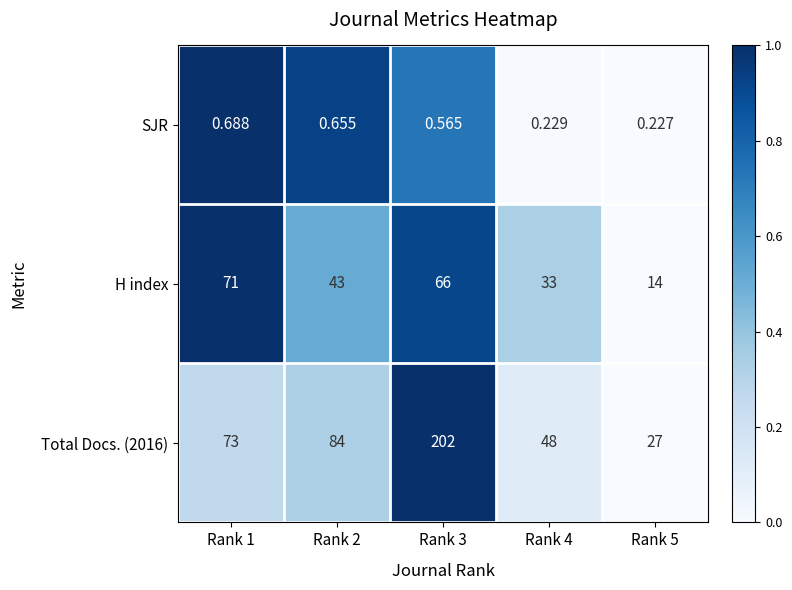

Between Rank 1 and Rank 4, which series saw the biggest shift?

H index